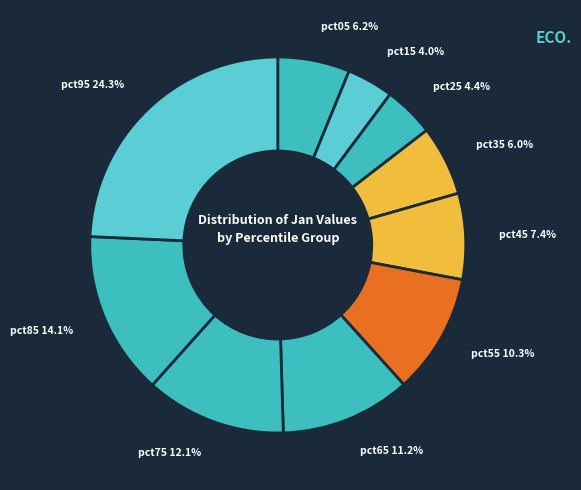

How many slices are in this pie chart?

10